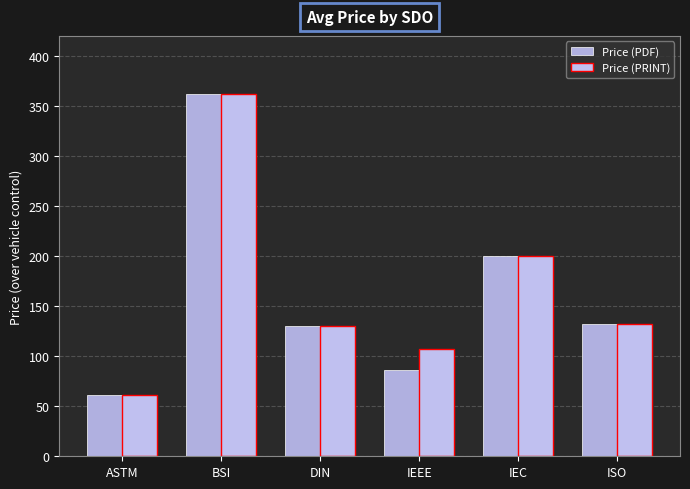

What is the difference between the second highest and minimum values in the Price (PDF) series?

139.0